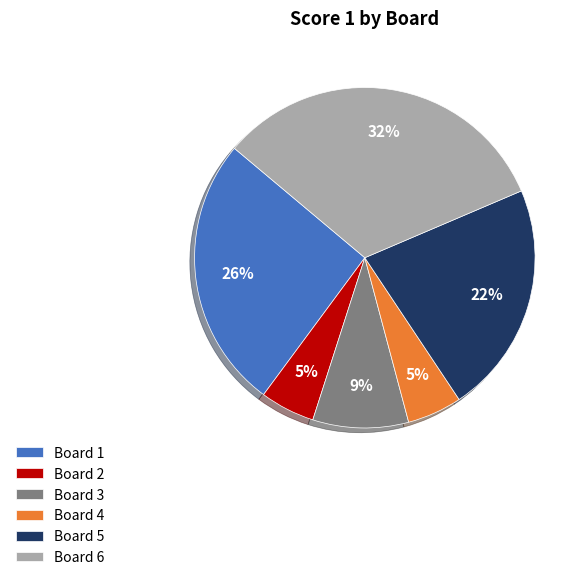

The Board 1 slice represents 34% of the pie. True or false?

False